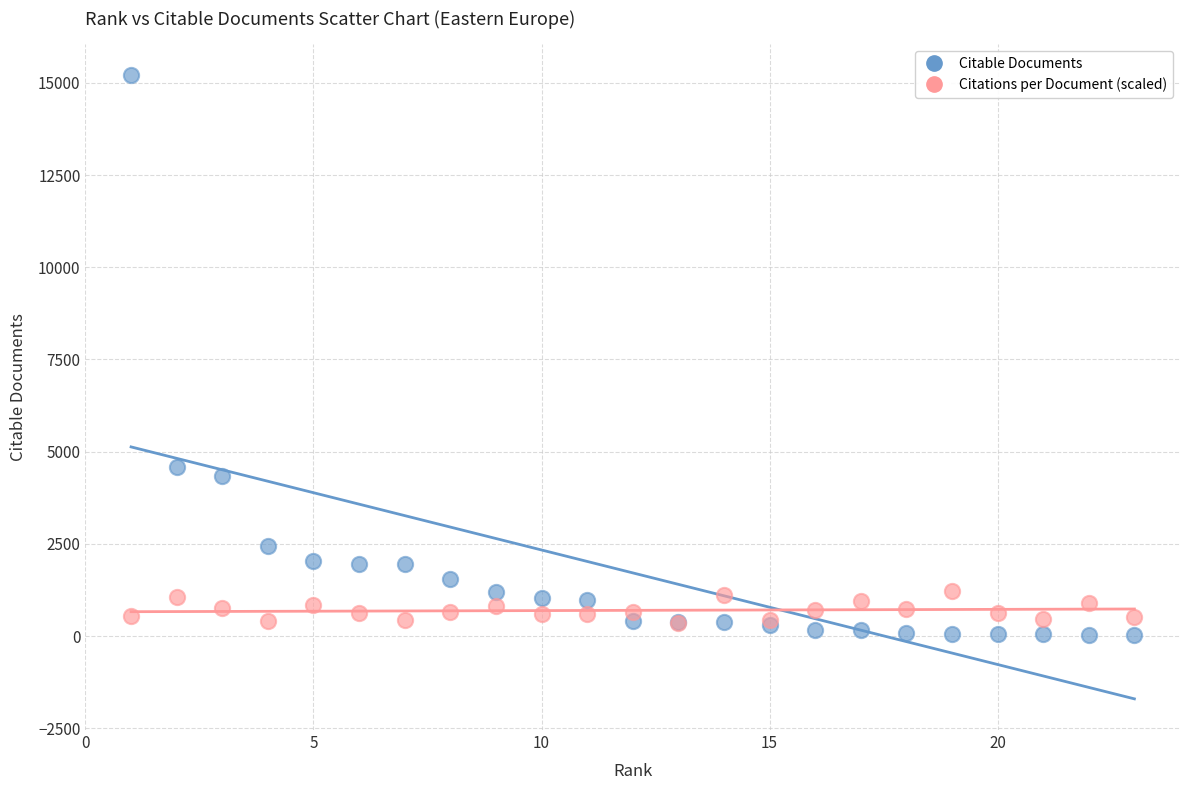

Across all series, what Y value is closest to 7616?

4591.0